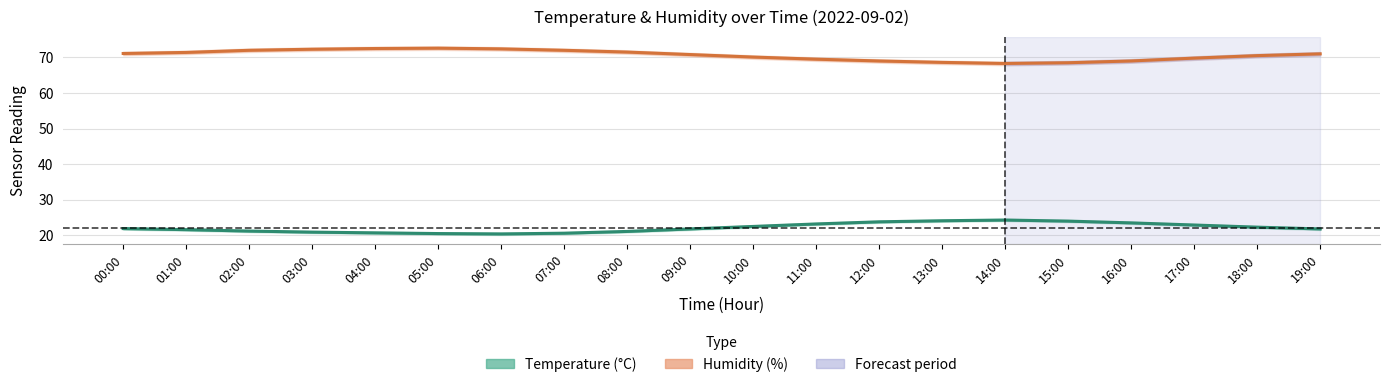

True or false: Temperature (°C) has a value of 6.4 at 16:00.

False